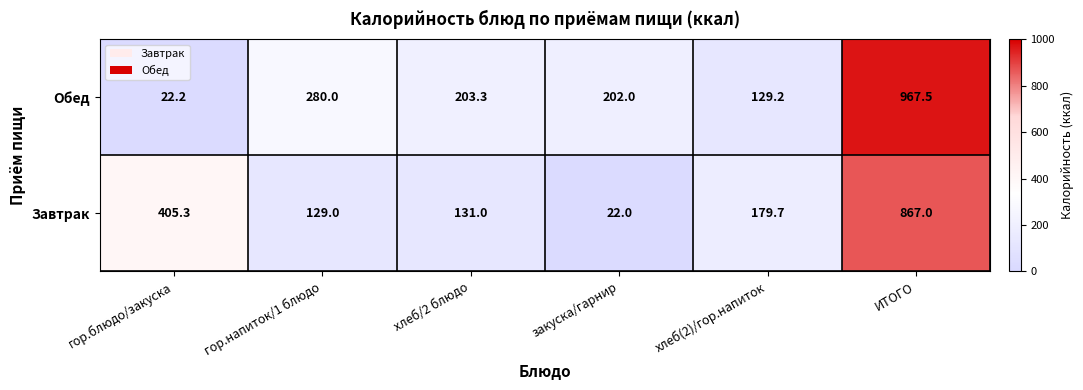

What is the difference between the highest and lowest values at закуска/гарнир?

180.0